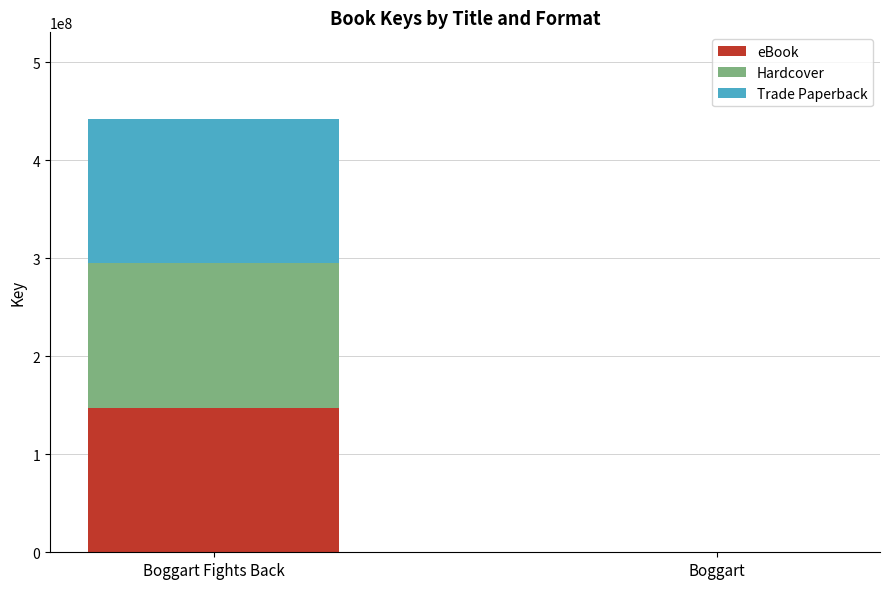

What is the maximum value for eBook?

147400303